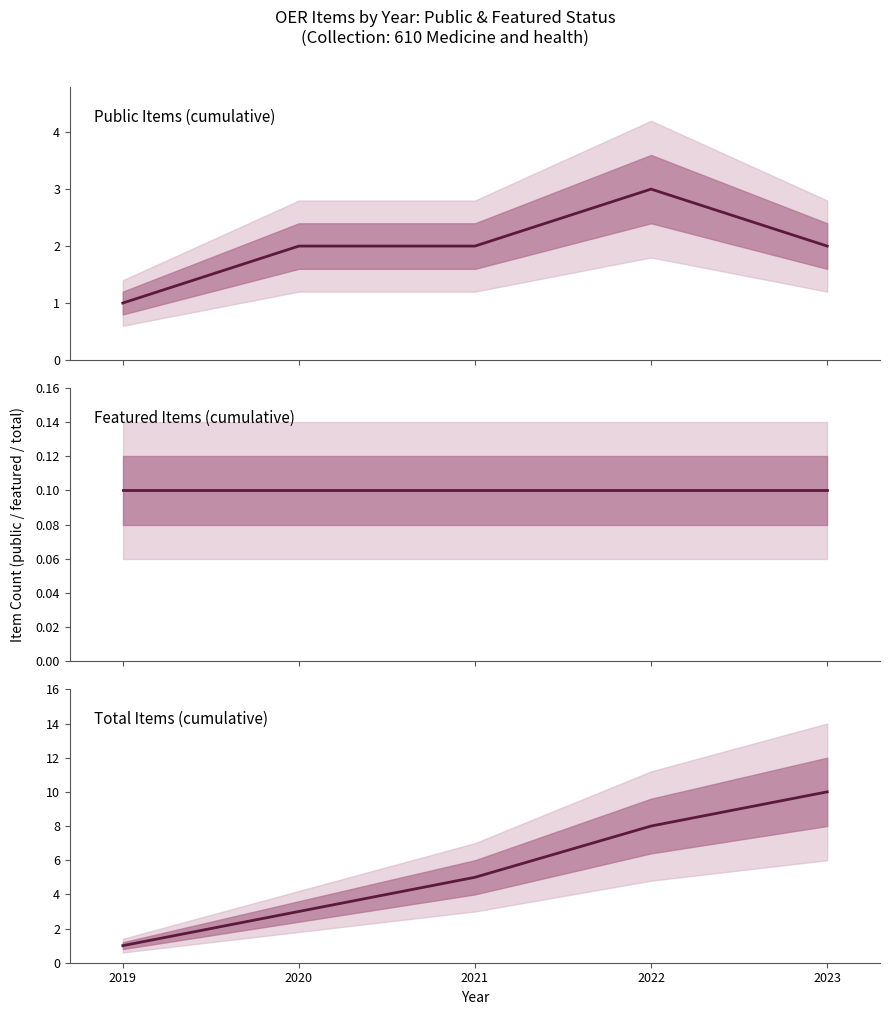

Reading right to left, extract all data points from this chart.

Public Items (cumulative): 2.0	3.0	2.0	2.0	1.0
Featured Items (cumulative): 0.1	0.1	0.1	0.1	0.1
Total Items (cumulative): 10.0	8.0	5.0	3.0	1.0